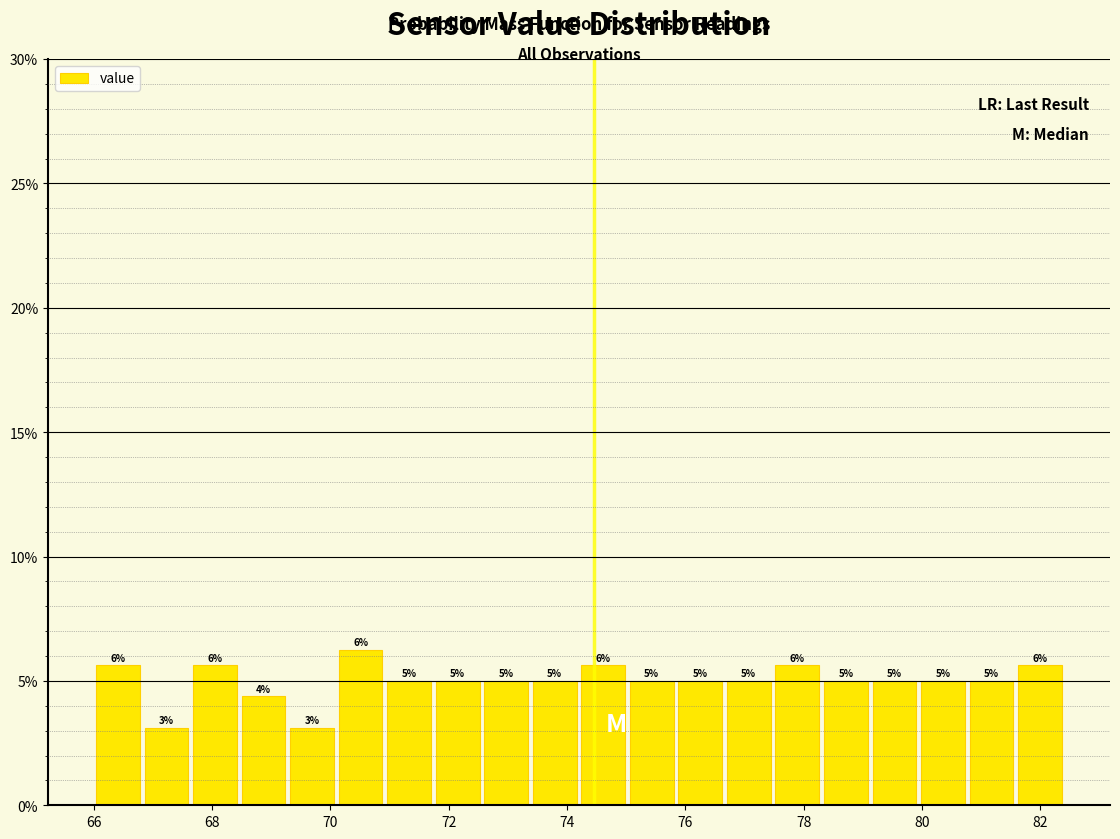

Over which range of the x-axis is the bar tallest?

70.10 to 70.92